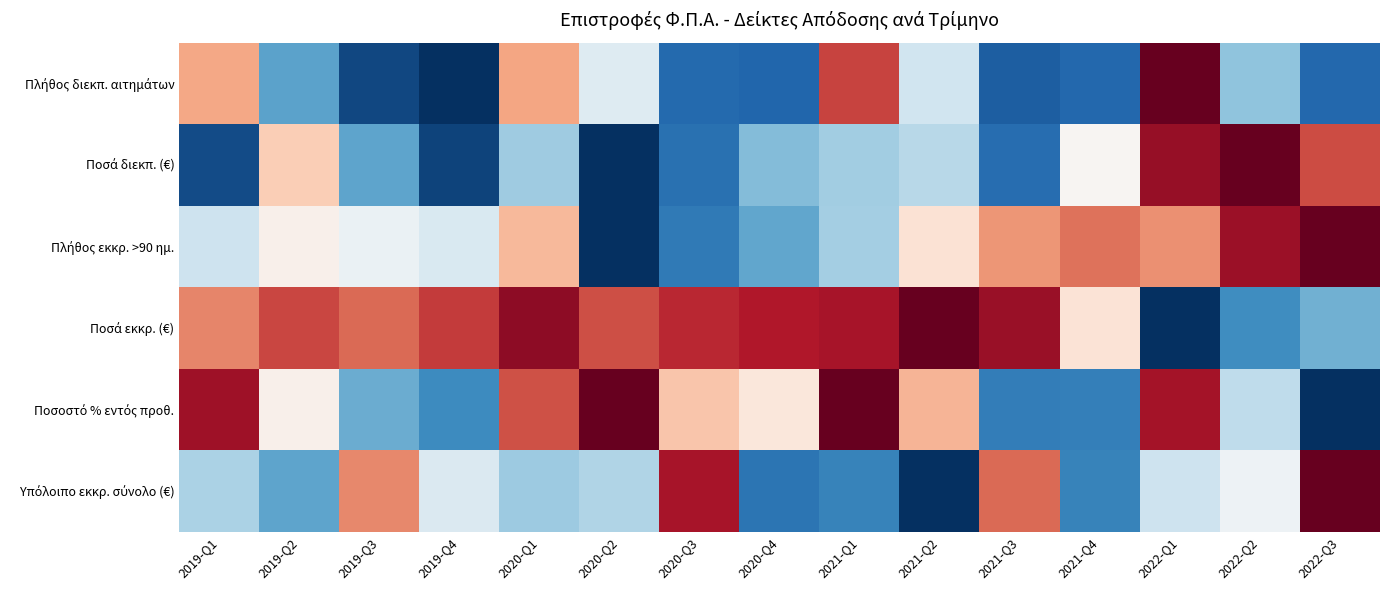

List the series in order of their peak value, lowest first.

Πλήθος διεκπ. αιτημάτων, Ποσά διεκπ. (€), Πλήθος εκκρ. >90 ημ., Ποσά εκκρ. (€), Ποσοστό % εντός προθ., Υπόλοιπο εκκρ. σύνολο (€)